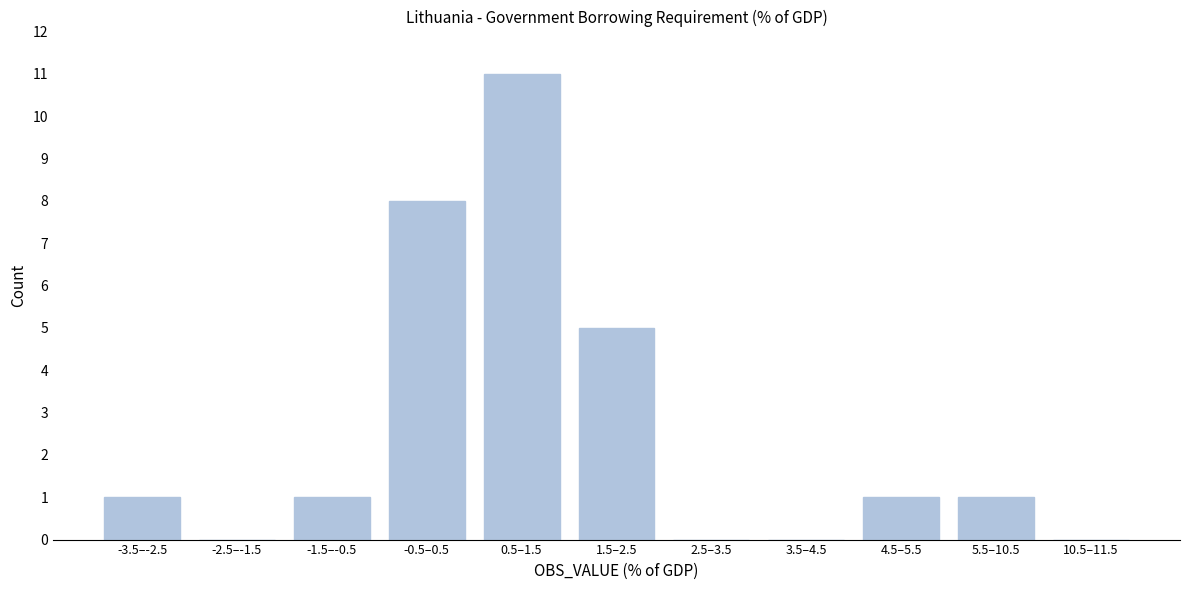

Reading left to right, transcribe all the data shown in this chart.

-3.5–-2.5=1	-2.5–-1.5=0	-1.5–-0.5=1	-0.5–0.5=8	0.5–1.5=11	1.5–2.5=5	2.5–3.5=0	3.5–4.5=0	4.5–5.5=1	5.5–10.5=1	10.5–11.5=0